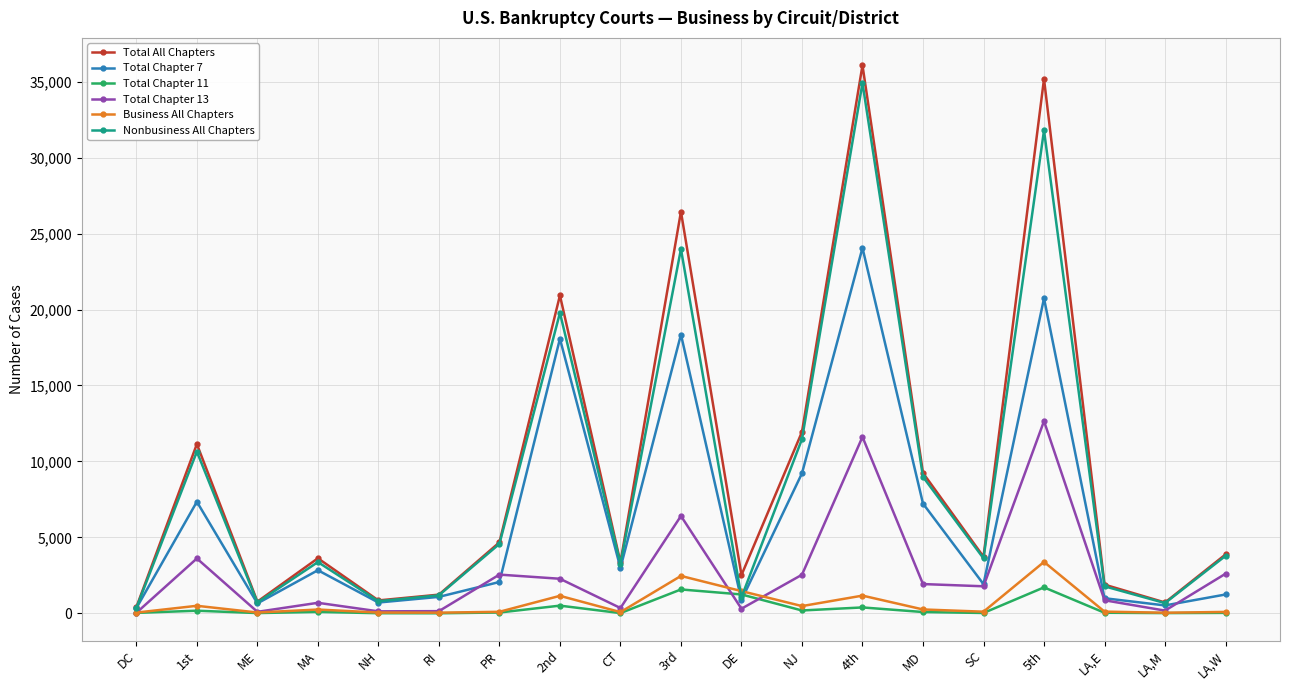

What is the label of the 7th point from the left?

PR